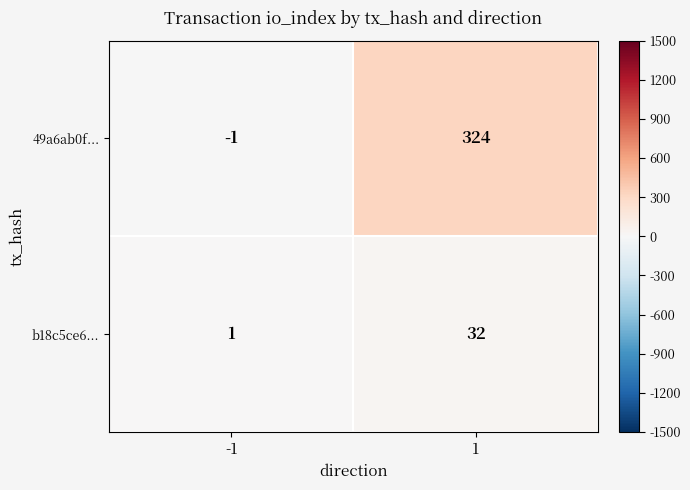

At which category is the sum across all series the highest?

1